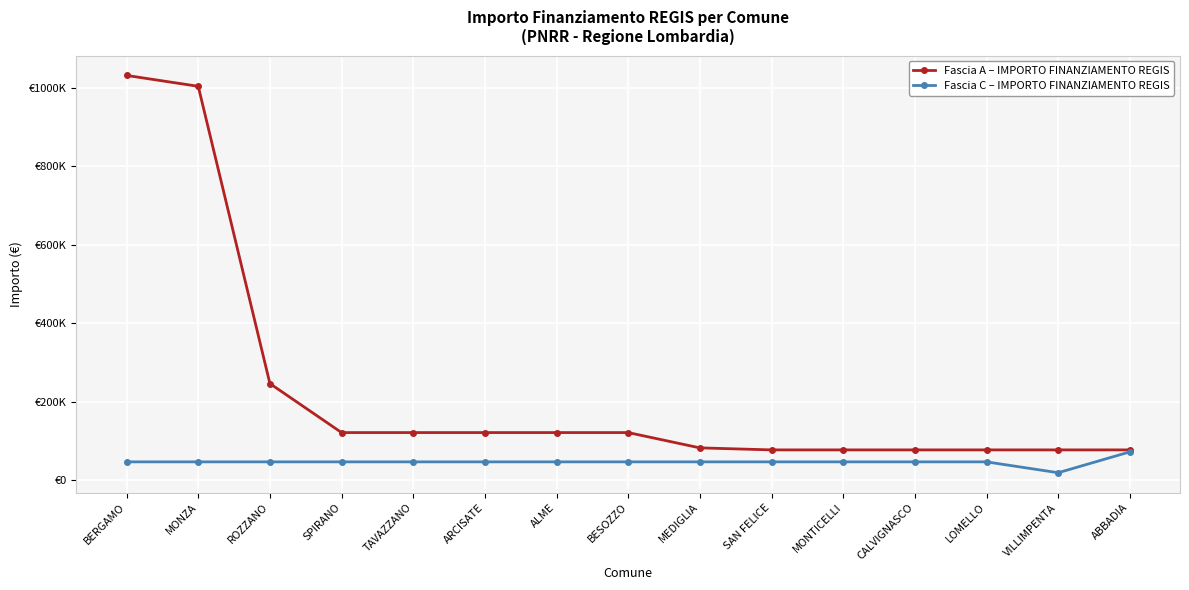

Which category has the highest value in the Fascia C – IMPORTO FINANZIAMENTO REGIS series?

ABBADIA